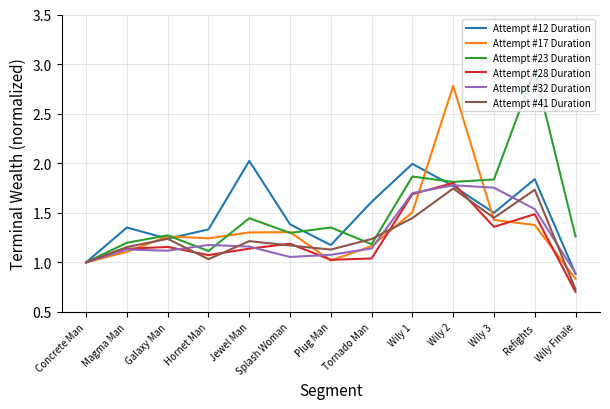

At which category is the sum across all series the highest?

Wily 2